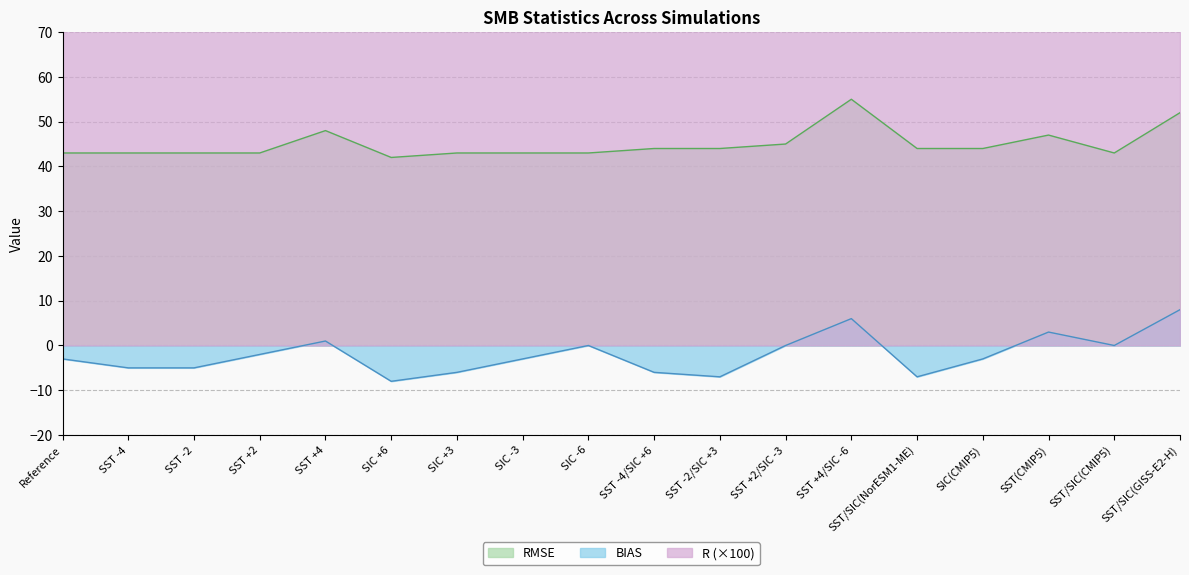

Read the BIAS value at SST +2.

-2